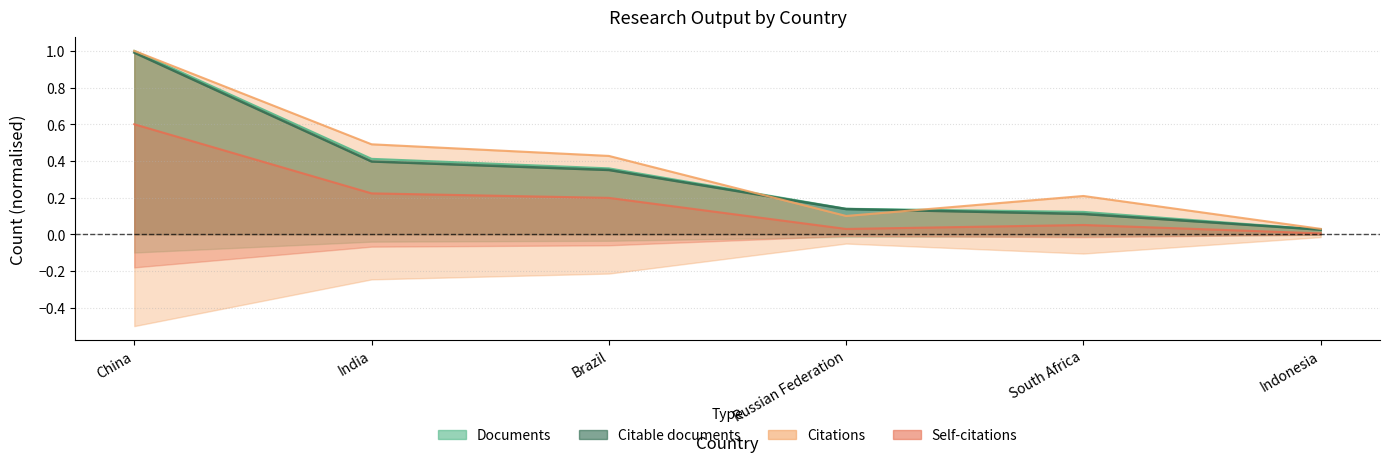

What is the sum of all Documents values?

2.1